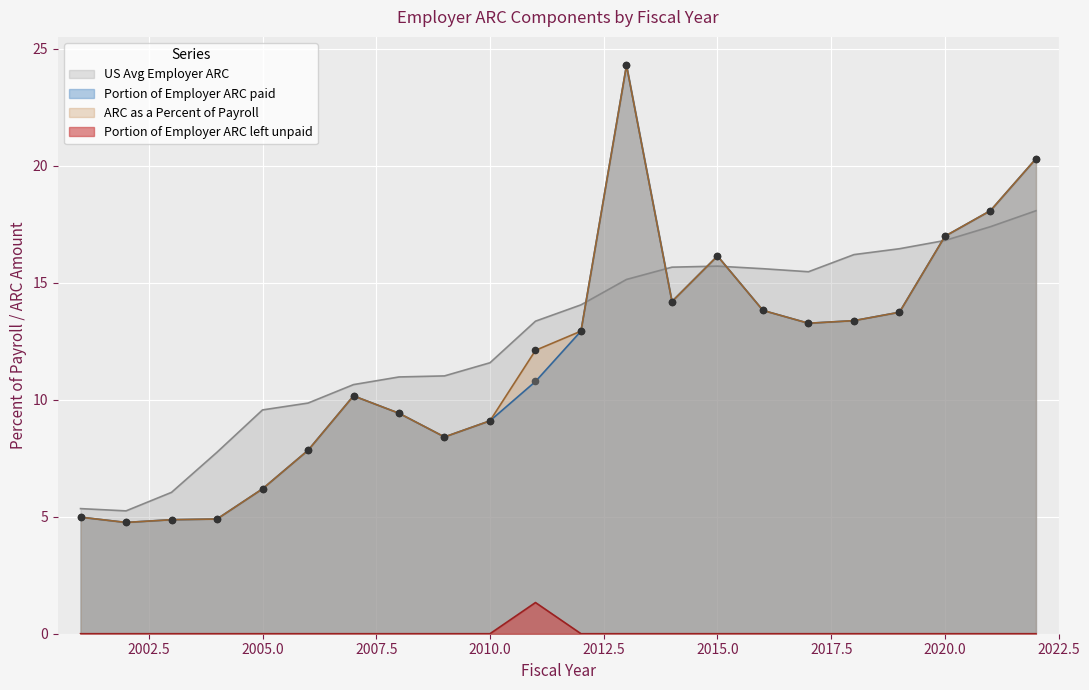

Is the value of Portion of Employer ARC left unpaid at 2018 greater than the value of ARC as a Percent of Payroll at 2015?

No